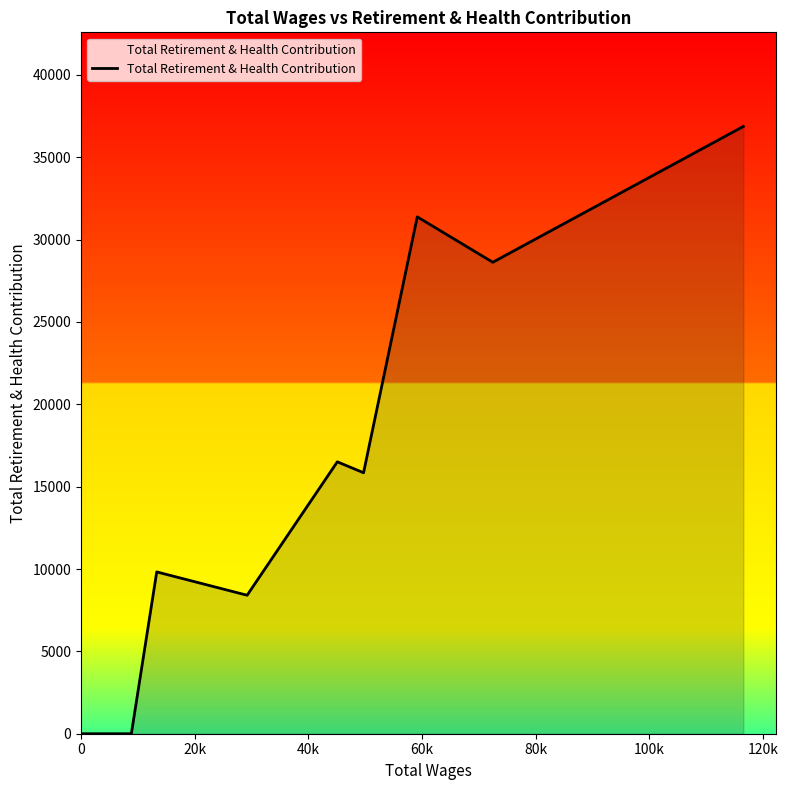

How many lines are shown in the chart?

1